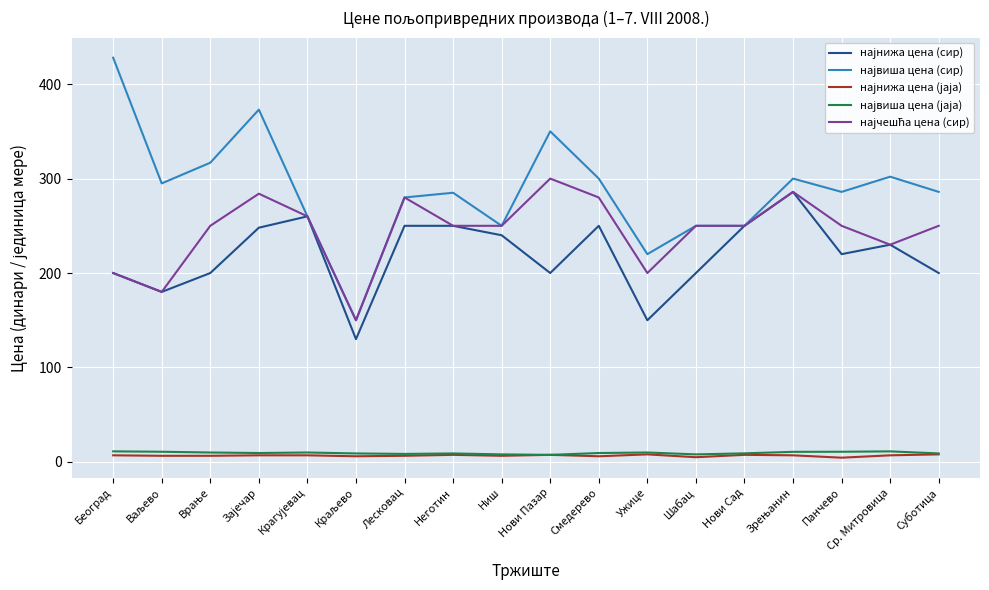

Which category has the highest value across all series?

Београд